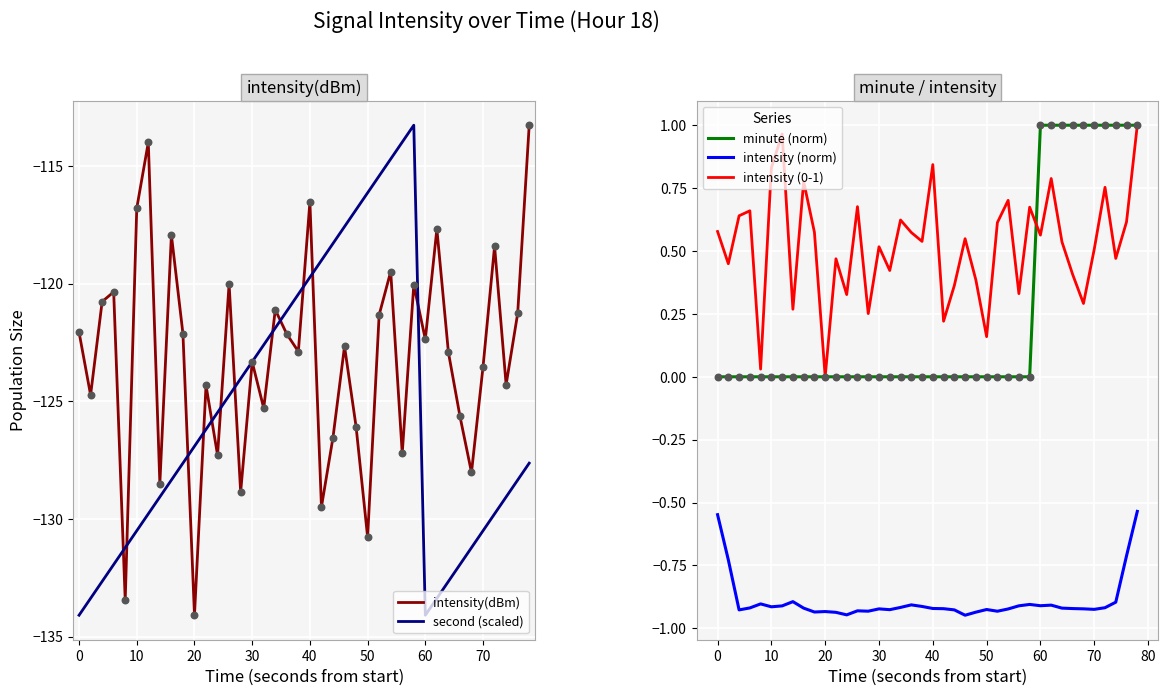

Which series contains the lowest Y value?

intensity(dBm)